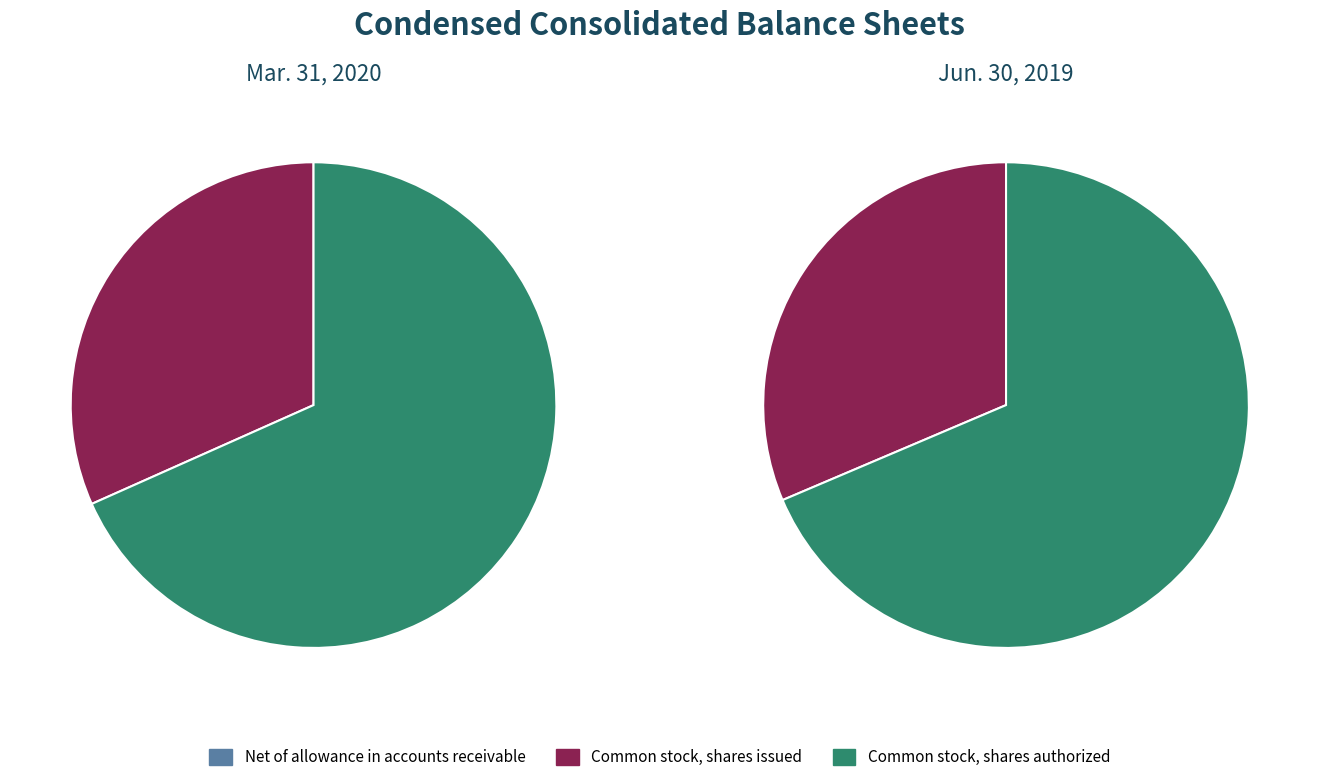

How many slices are in this pie chart?

3